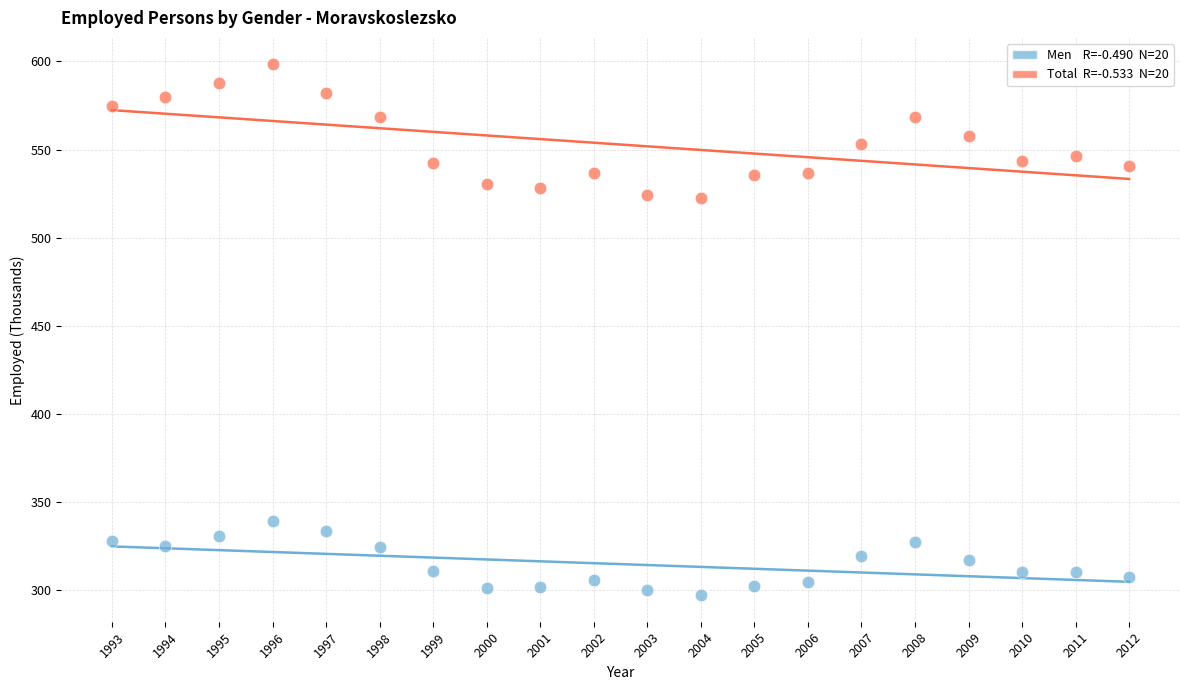

Across all data points, what is the range of Y values (max minus min)?

301.0